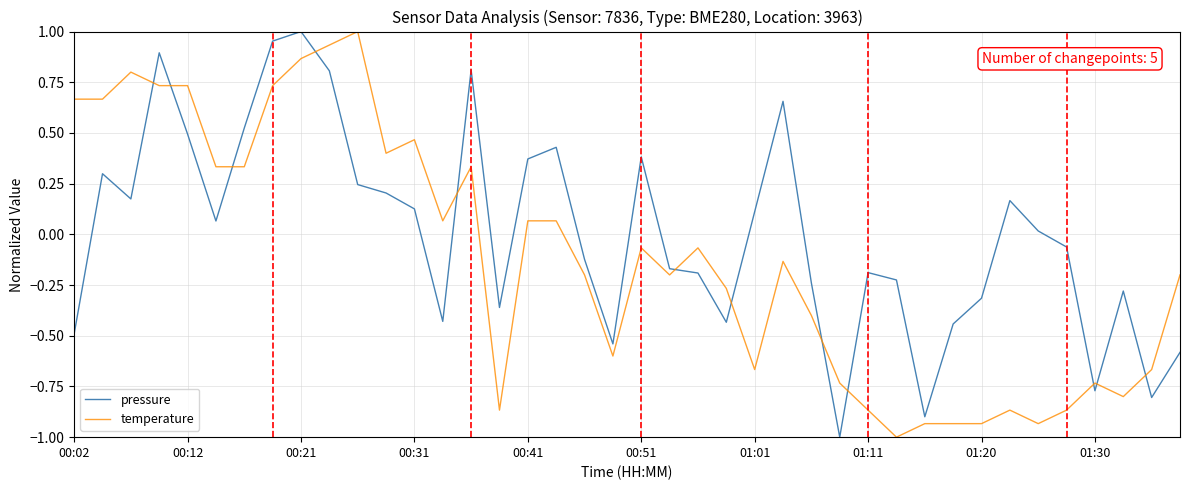

What is the difference between the maximum and minimum values in the pressure series?

2.0